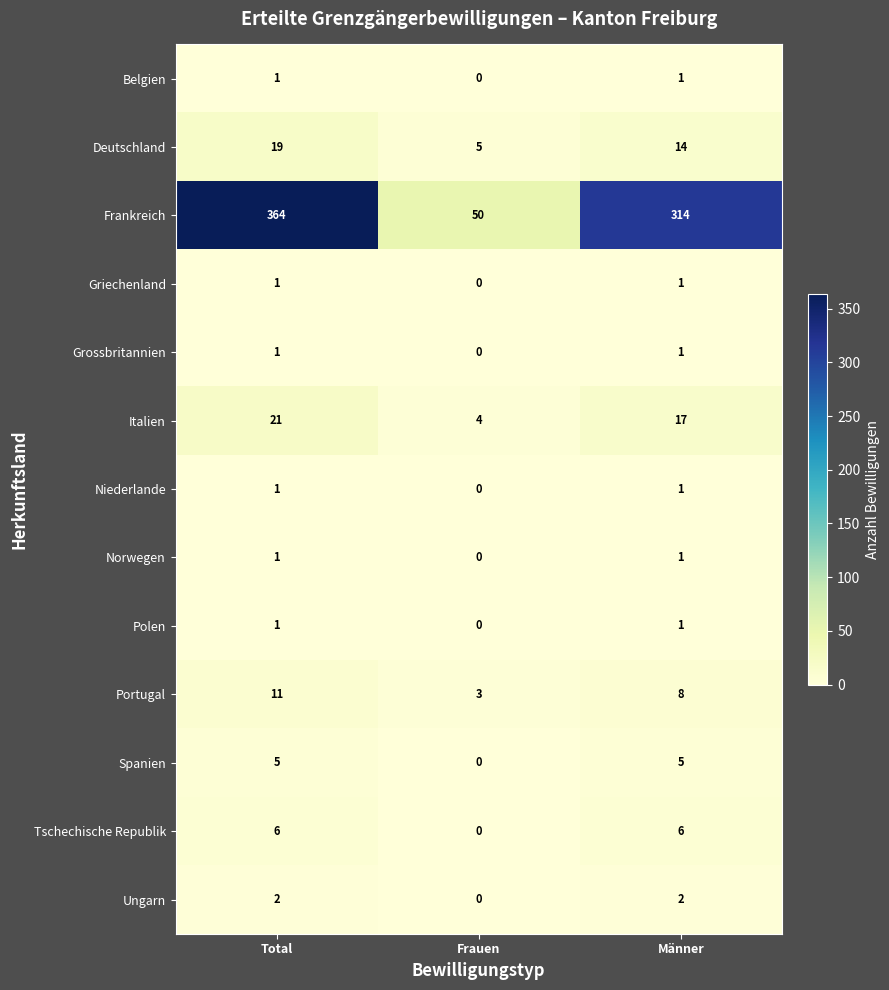

At how many categories does at least one series exceed 171?

2